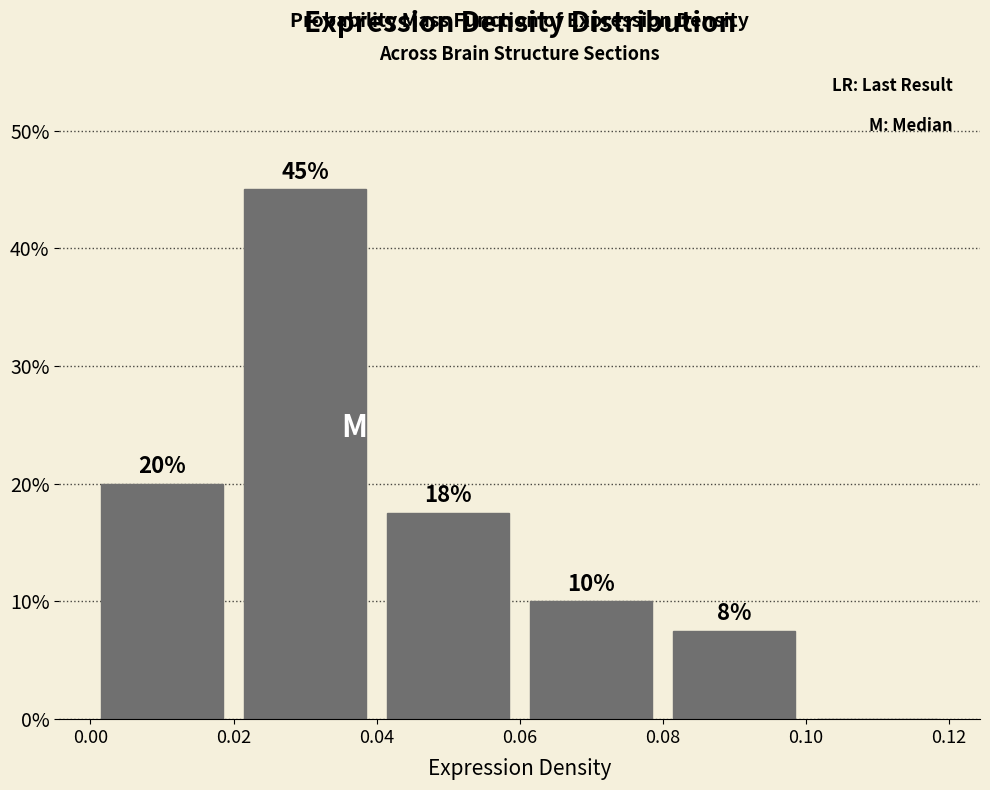

Which range on the x-axis has the tallest bar?

0.02 to 0.04